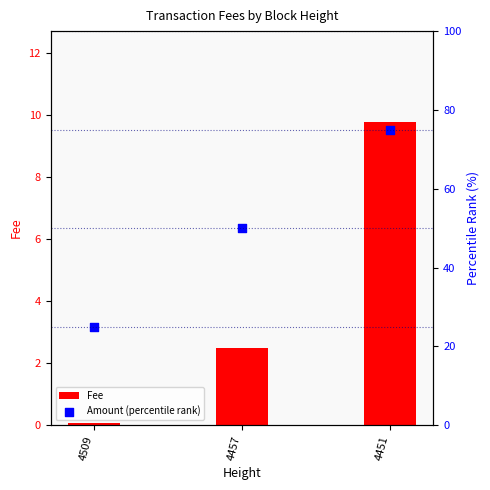

At how many categories does at least one series exceed 66?

1